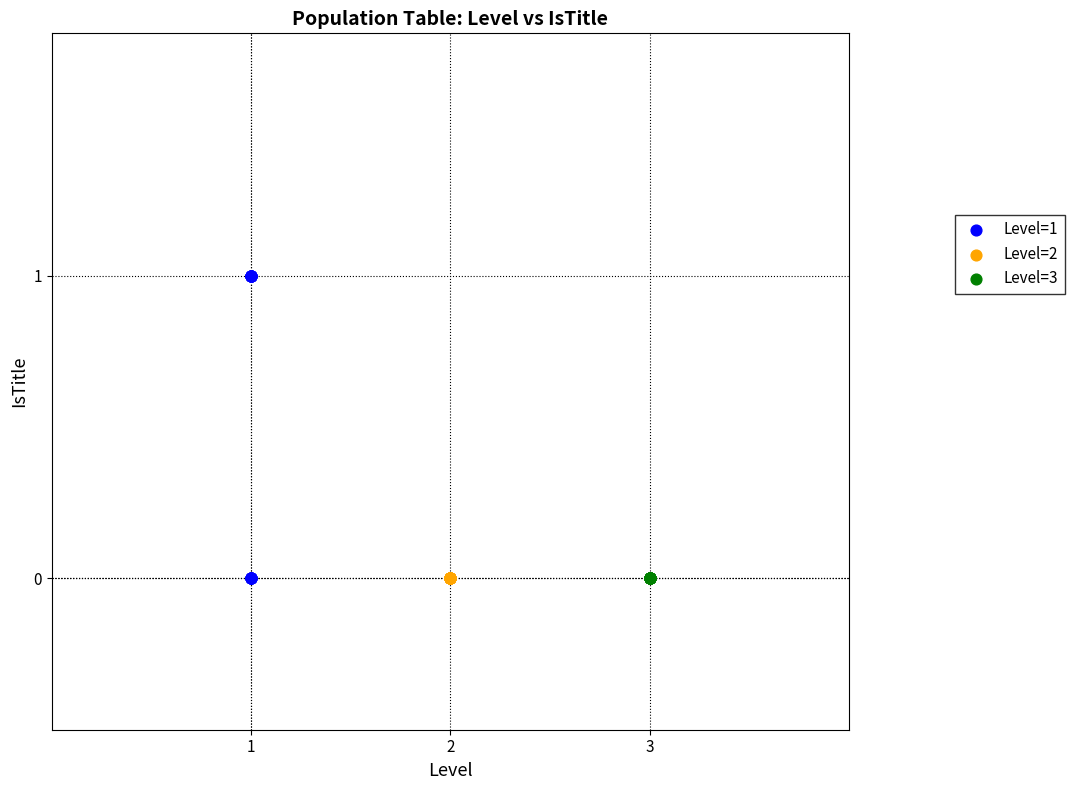

Which series reaches the maximum Y coordinate?

Level=1